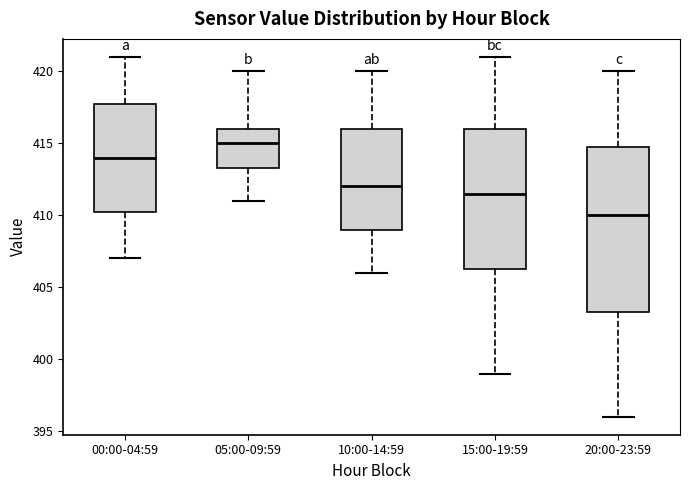

Which box is the tallest, from its lower edge to its upper edge?

20:00-23:59